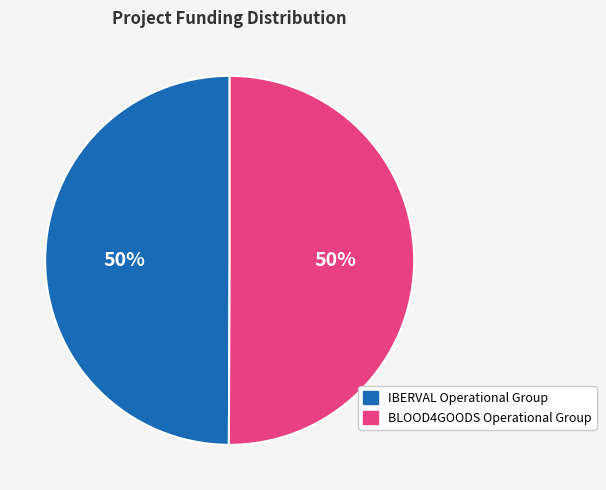

To the nearest percent, what is the combined percentage of BLOOD4GOODS Operational Group and IBERVAL Operational Group?

100%